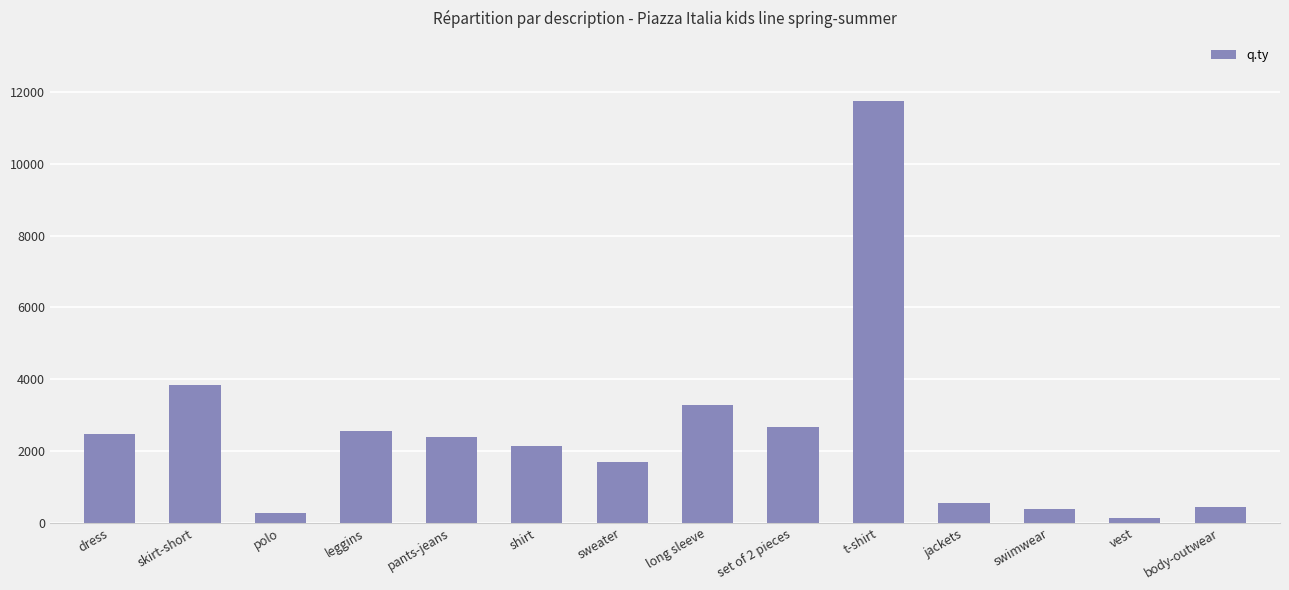

How many bars are there in total?

14